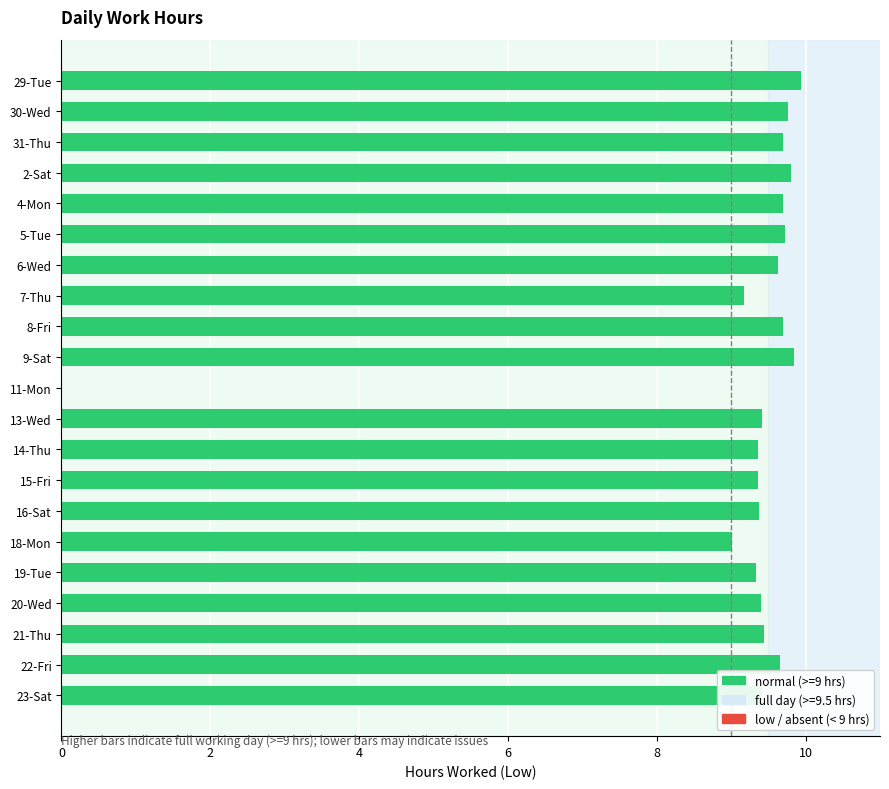

Where is the data nearest to the value 4?

11-Mon